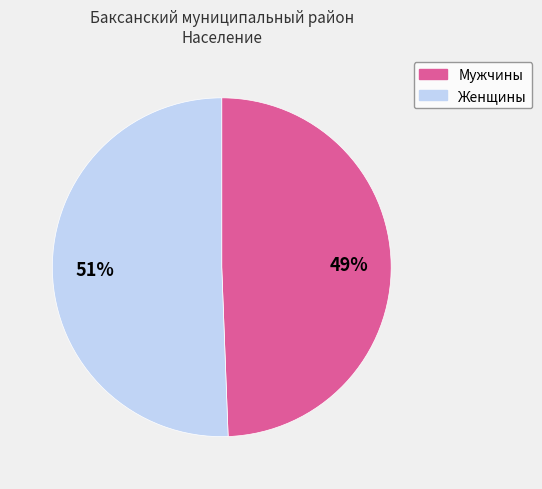

Do Женщины and Мужчины together represent more than half of the pie?

Yes